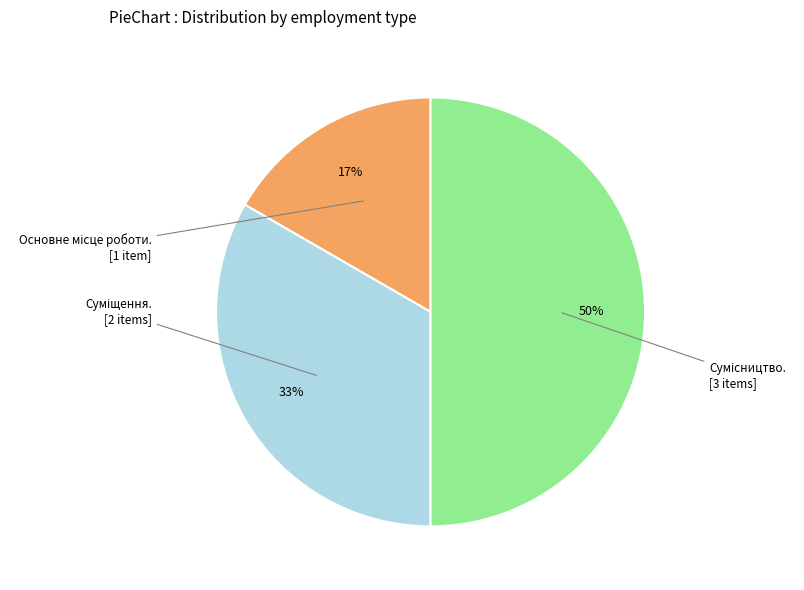

To the nearest percent, what is the difference between the largest and smallest slice percentages?

33%